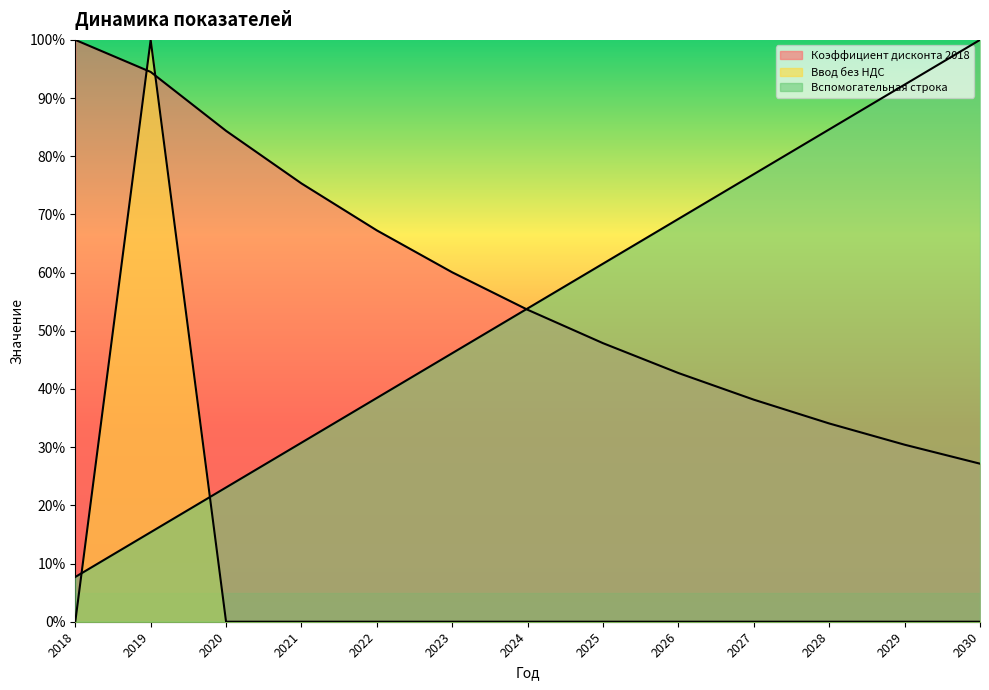

Rank the series at 2030 from lowest to highest value.

Ввод без НДС, Коэффициент дисконта 2018, Вспомогательная строка